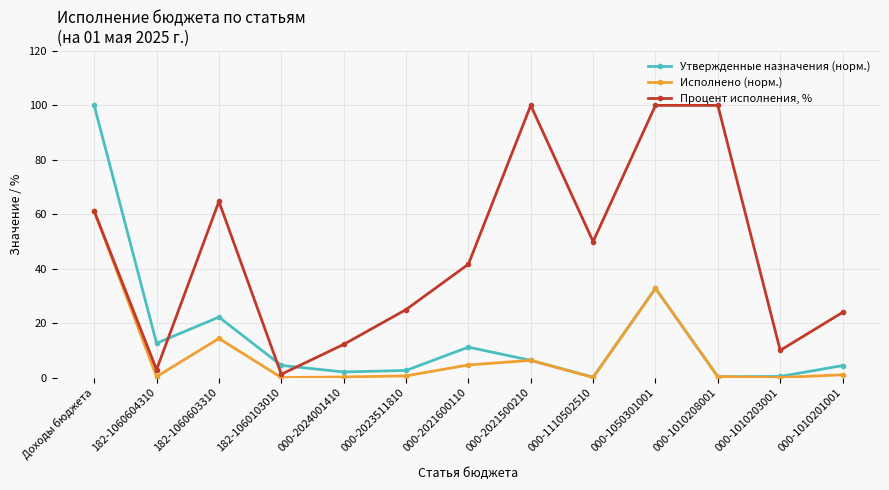

True or false: Утвержденные назначения (норм.) and Процент исполнения, % cross at least once.

True